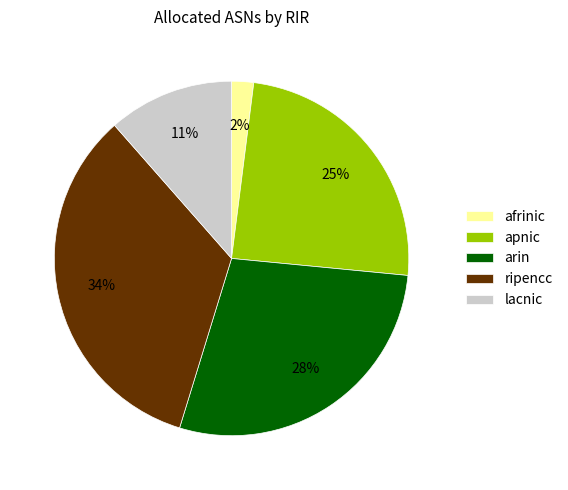

True or false: ripencc accounts for 27% of the total.

False